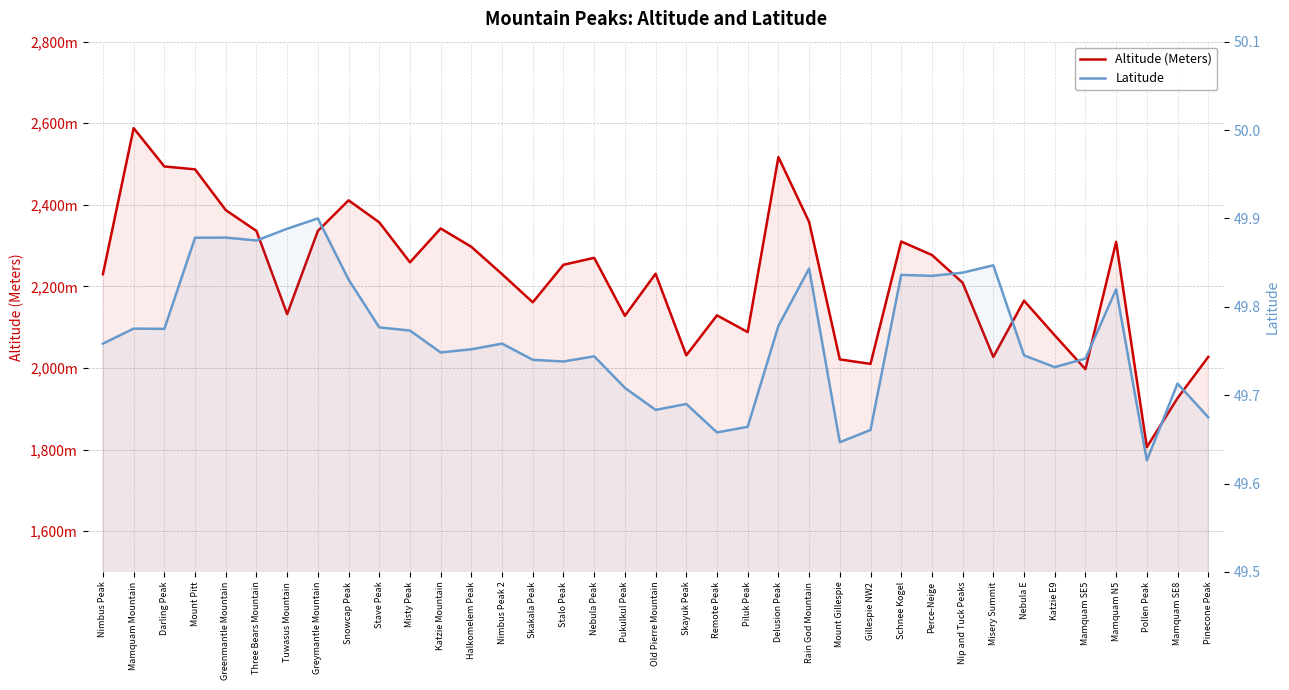

What is the total value across all series at Three Bears Mountain?

2385.9